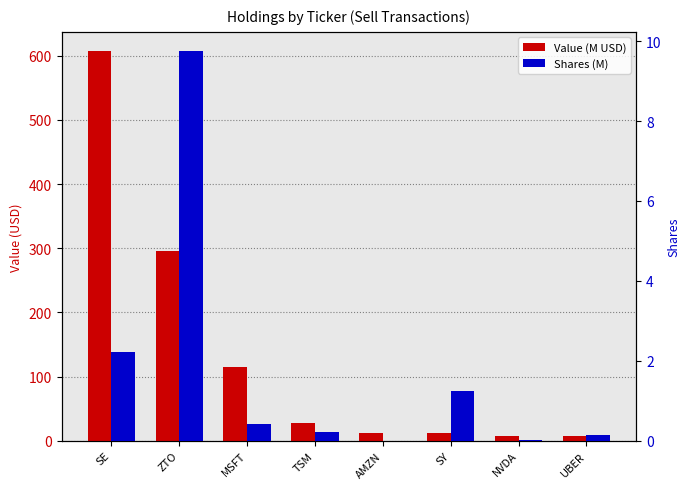

Are the bars grouped side by side (vs. stacked)?

Yes